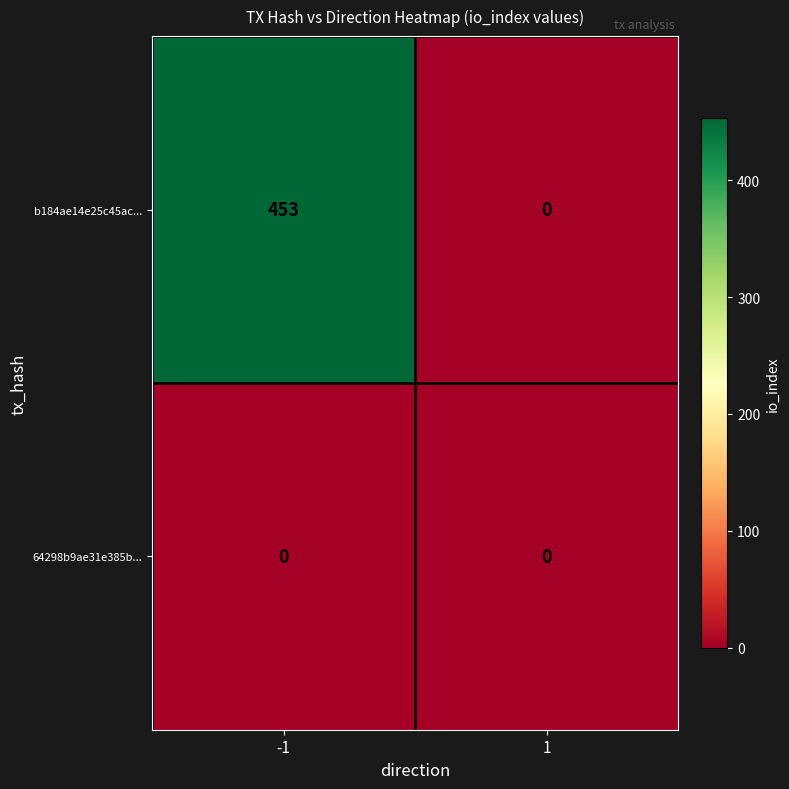

Is the value of b184ae14e25c45ac... at -1 greater than the value of 64298b9ae31e385b... at 1?

Yes